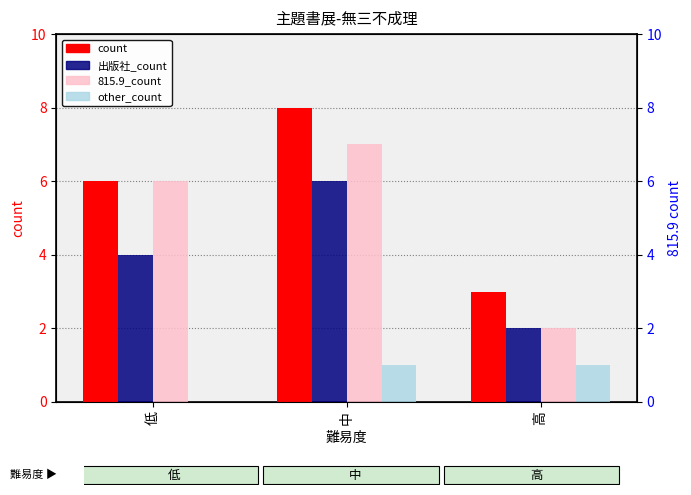

How many data points does each series have?

3